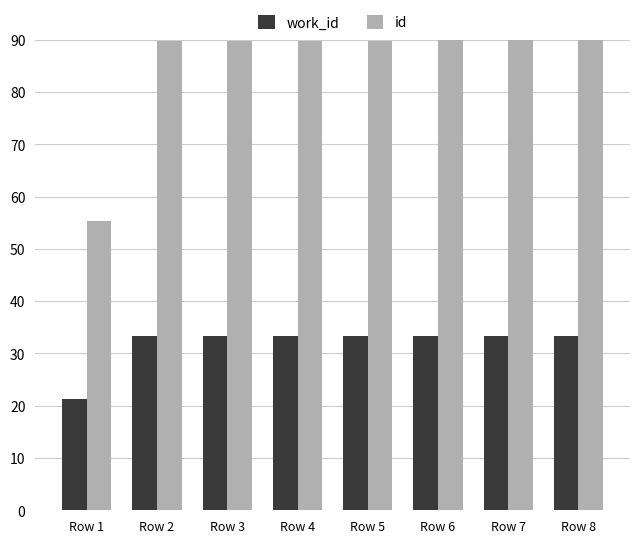

What are all the series names shown in the legend?

work_id, id